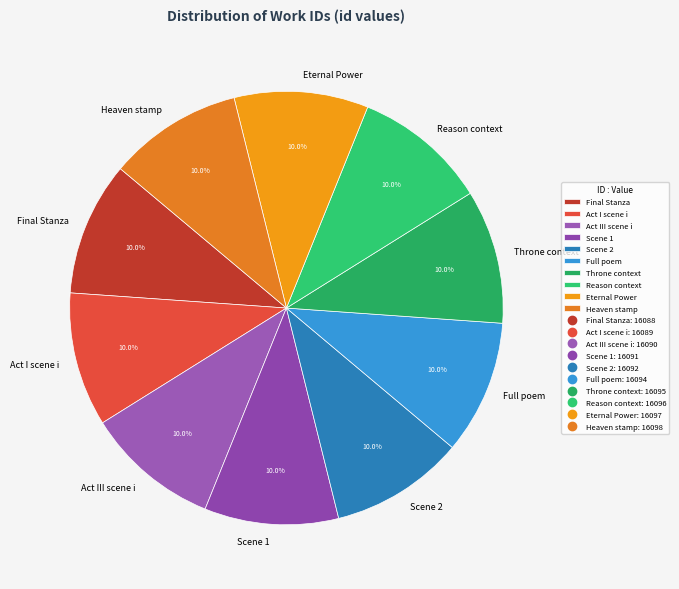

What is the total percentage of Heaven stamp and Full poem?

20.0%